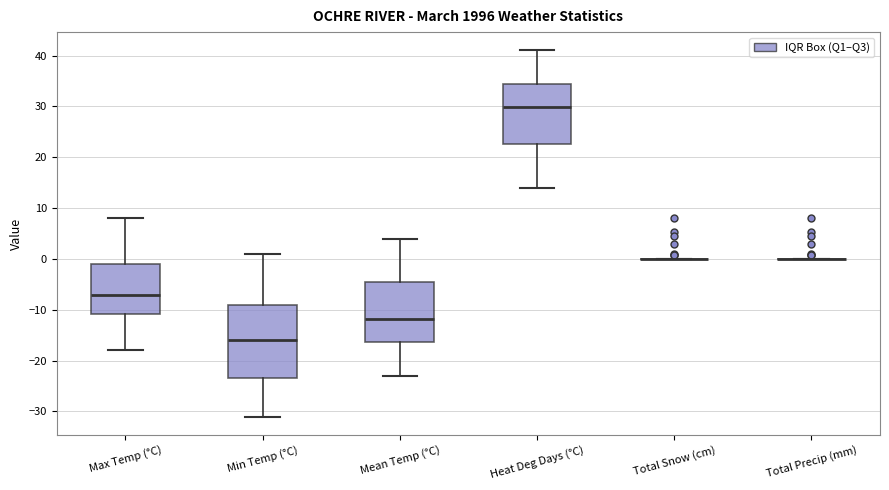

Which box is the tallest, from its lower edge to its upper edge?

Min Temp (°C)